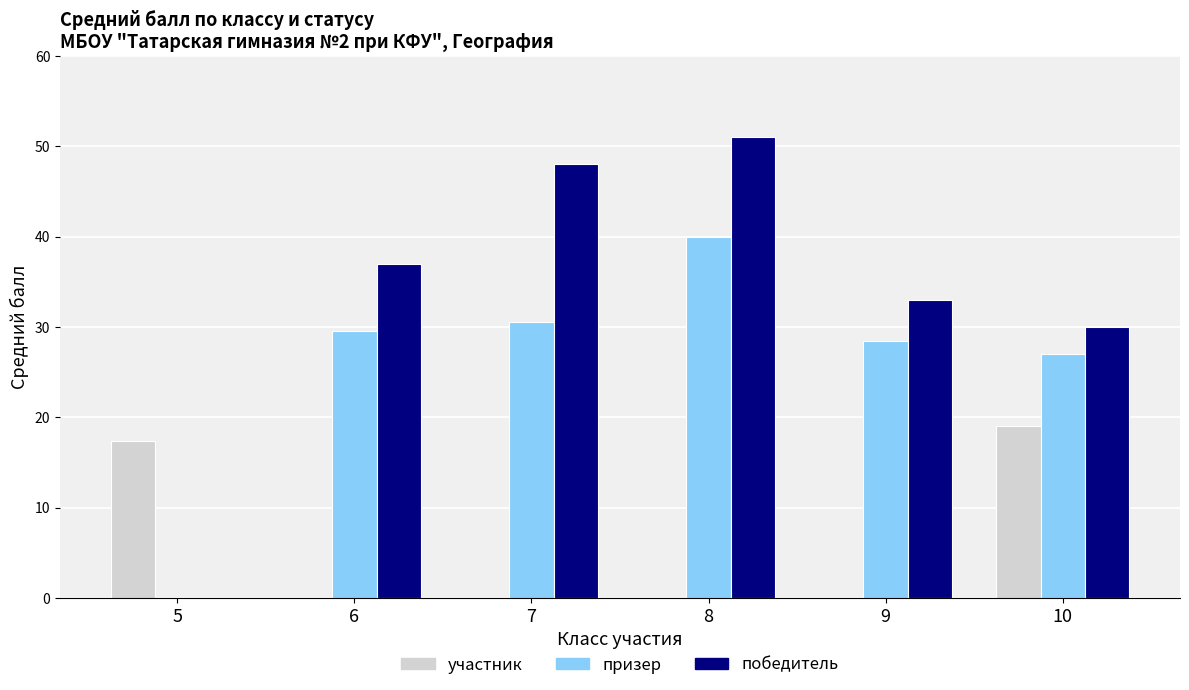

At which label does победитель reach its peak?

8